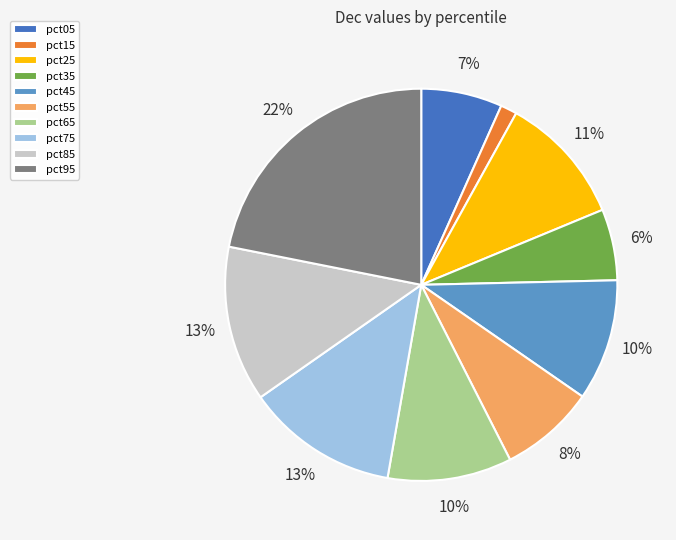

True or false: pct55 accounts for 22% of the total.

False